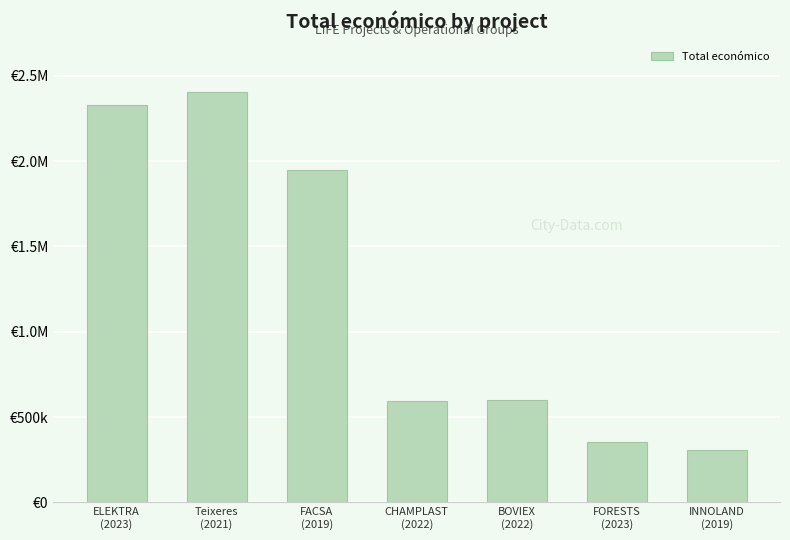

Is it true that the value at CHAMPLAST
(2022) is 596368?

True